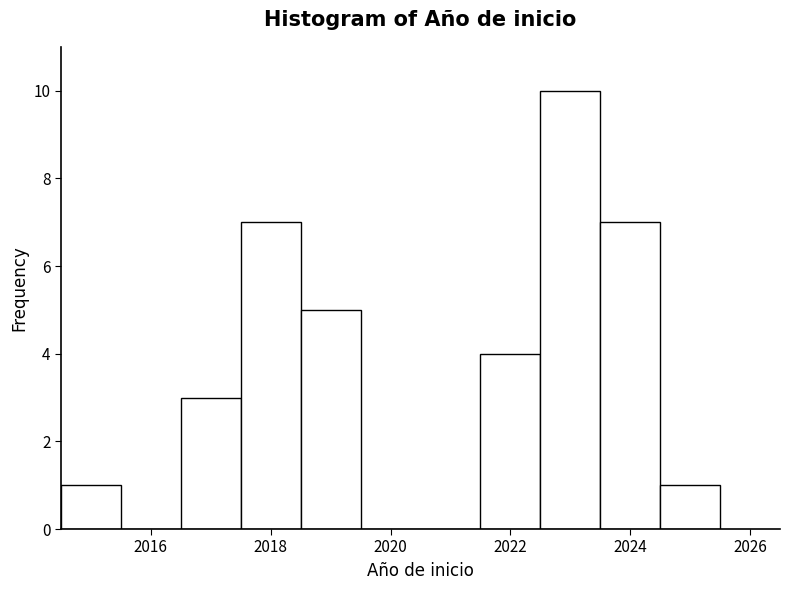

Reading left to right, list every bar in this chart as the range it spans on the x-axis followed by its height. Neither the bar edges nor the heights are printed on the chart, so give them approximately, as read against the axes.

2014.5 to 2015.5: 1
2015.5 to 2016.5: 0
2016.5 to 2017.5: 3
2017.5 to 2018.5: 7
2018.5 to 2019.5: 5
2019.5 to 2020.5: 0
2020.5 to 2021.5: 0
2021.5 to 2022.5: 4
2022.5 to 2023.5: 10
2023.5 to 2024.5: 7
2024.5 to 2025.5: 1